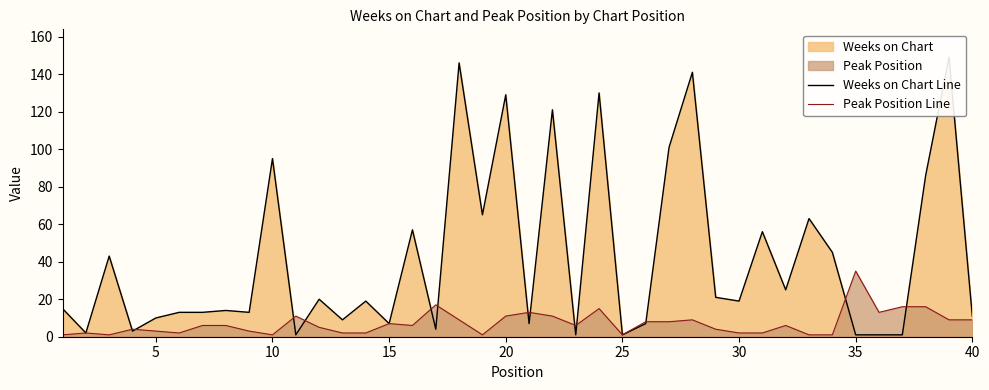

How many times do Weeks on Chart Line and Peak Position Line cross each other?

13